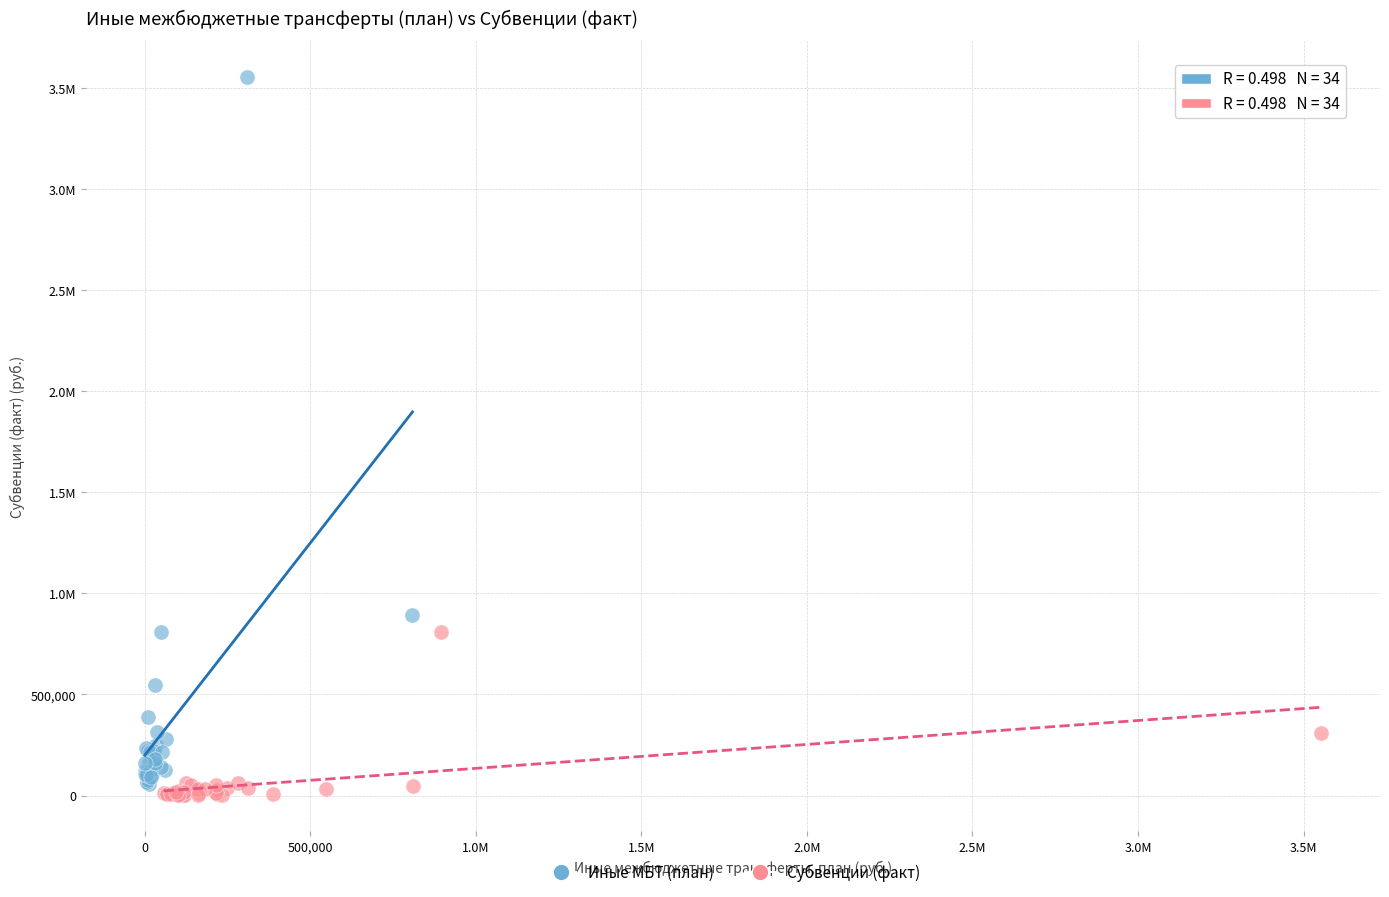

What are all the series names shown in the legend?

Иные МБТ (план), Субвенции (факт)